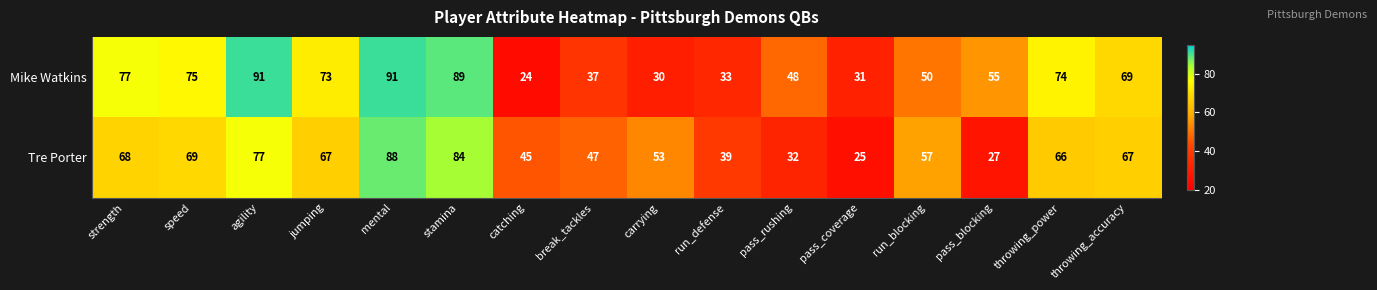

Which series changed the most between strength and agility?

Mike Watkins